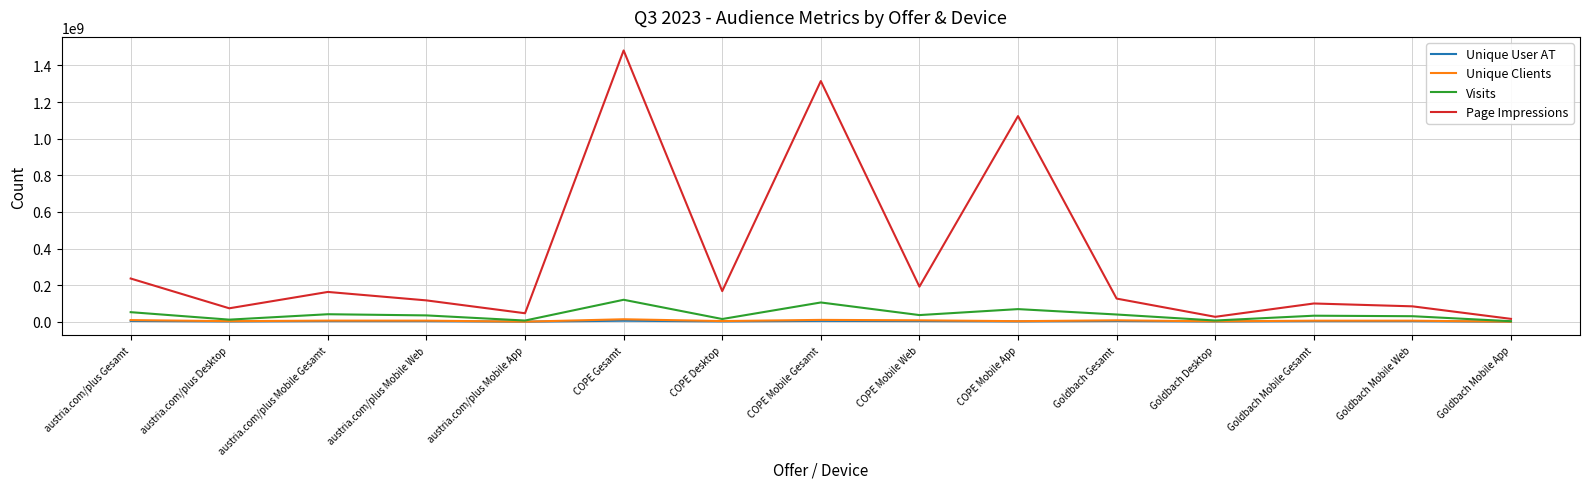

Which series changed the most between austria.com/plus Mobile App and Goldbach Gesamt?

Page Impressions